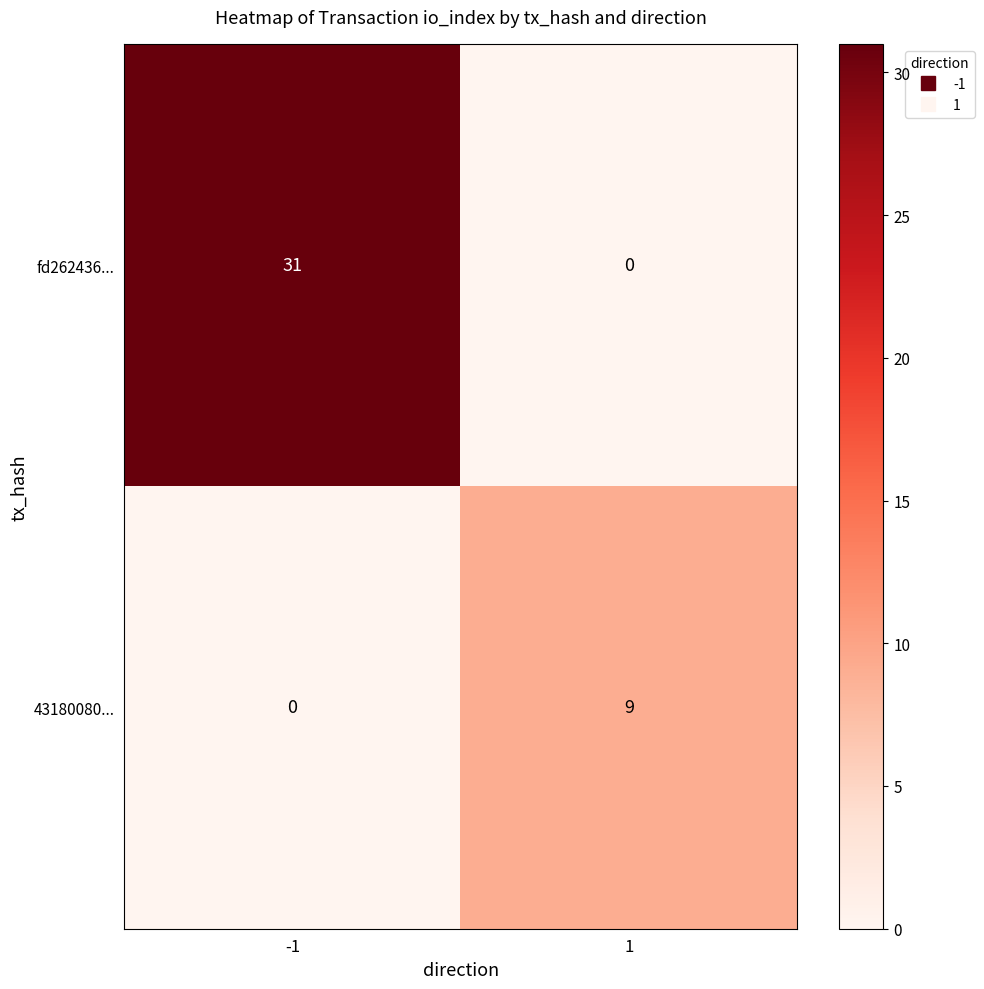

List the series in order of their peak value, lowest first.

43180080..., fd262436...